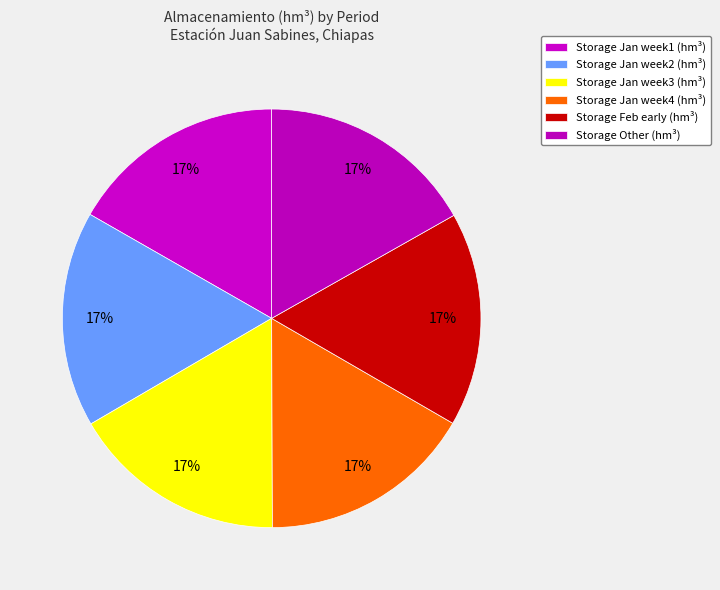

How many segments does this pie chart have?

6